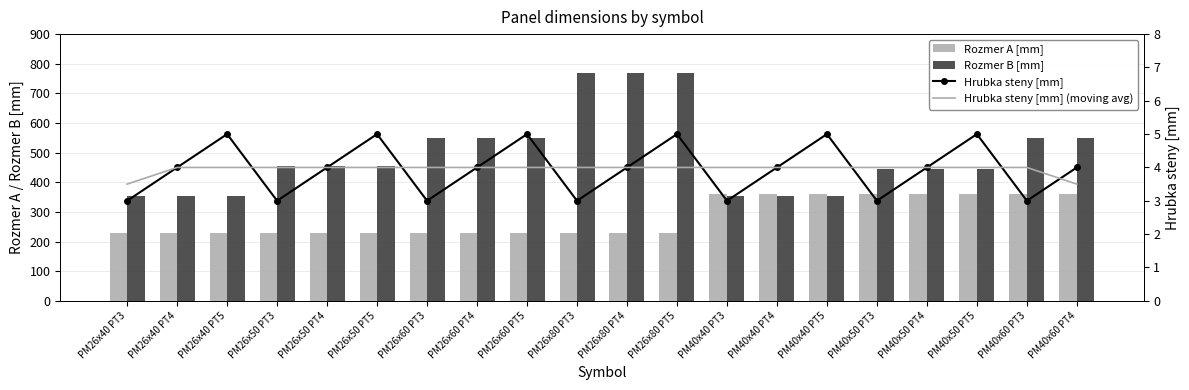

What is the difference between the maximum and minimum values in the Hrubka steny [mm] (moving avg) series?

0.5